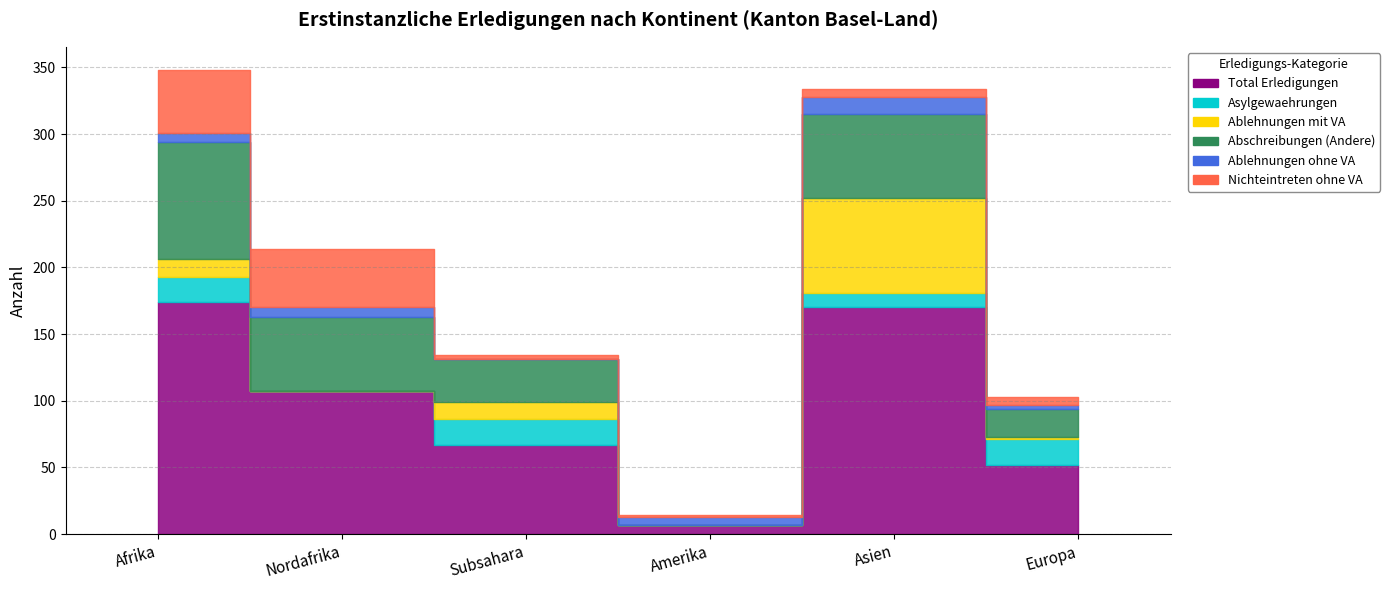

Is it true that Nichteintreten ohne VA equals 28 at Nordafrika?

False